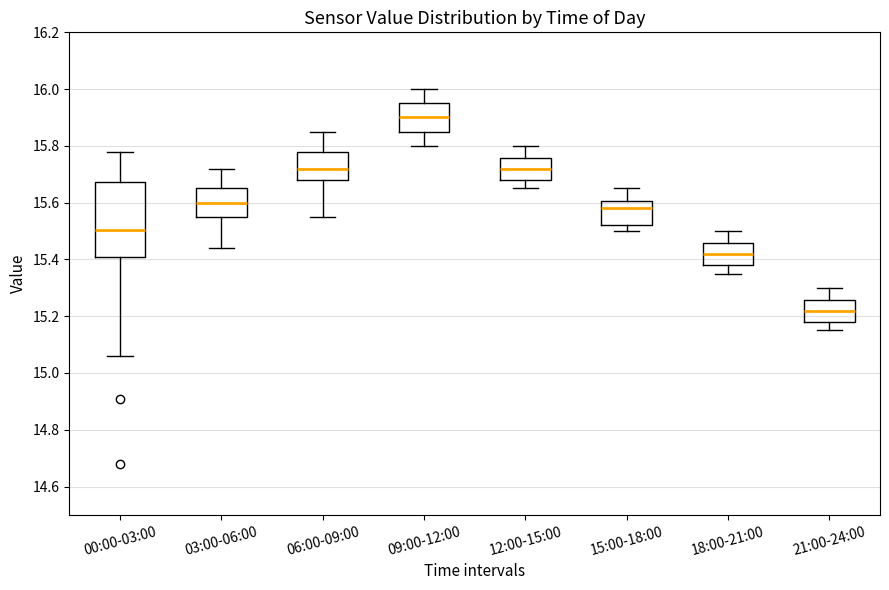

Reading left to right, read every box against the y-axis: the position of its median line, the range the box covers, and the ends of its whiskers. The values are not printed on the chart, so give them approximately, as read against the axis.

00:00-03:00: median 15.50, box 15.40 to 15.68, whiskers 15.06 to 15.78
03:00-06:00: median 15.60, box 15.56 to 15.66, whiskers 15.44 to 15.72
06:00-09:00: median 15.72, box 15.68 to 15.78, whiskers 15.56 to 15.86
09:00-12:00: median 15.90, box 15.86 to 15.96, whiskers 15.80 to 16.00
12:00-15:00: median 15.72, box 15.68 to 15.76, whiskers 15.66 to 15.80
15:00-18:00: median 15.58, box 15.52 to 15.60, whiskers 15.50 to 15.66
18:00-21:00: median 15.42, box 15.38 to 15.46, whiskers 15.36 to 15.50
21:00-24:00: median 15.22, box 15.18 to 15.26, whiskers 15.16 to 15.30